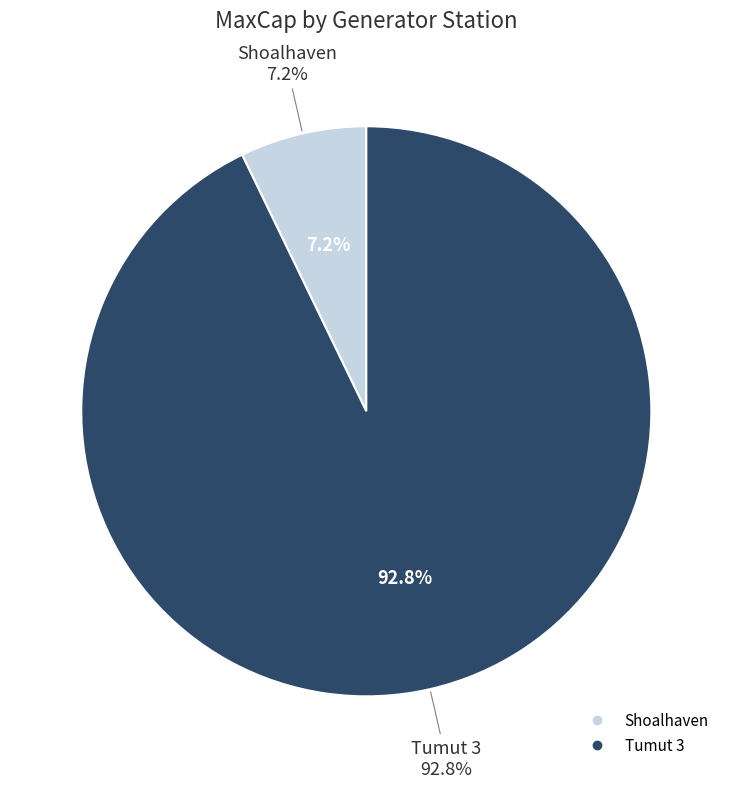

Rank the categories by value from highest to lowest.

Tumut 3, Shoalhaven